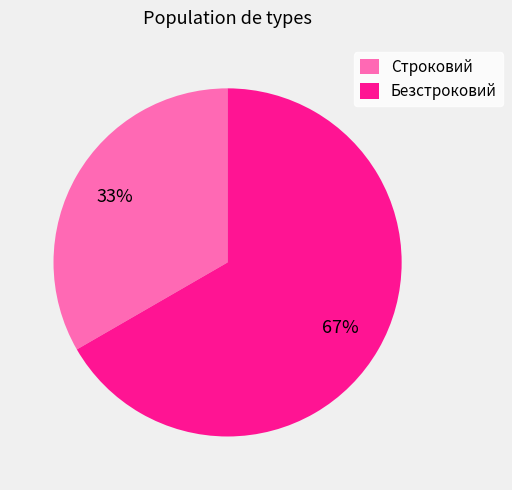

To the nearest percent, what is the average slice percentage?

50%